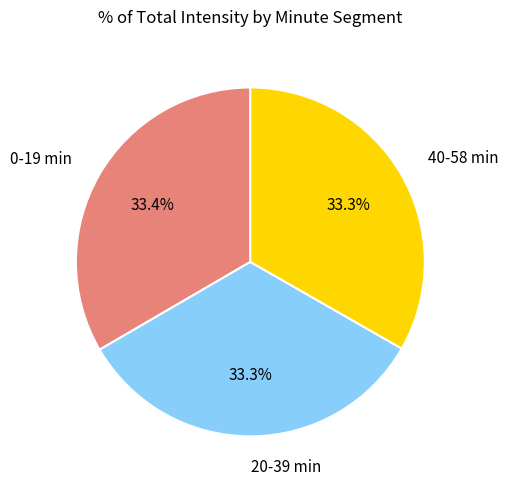

Does any single category account for the majority?

No